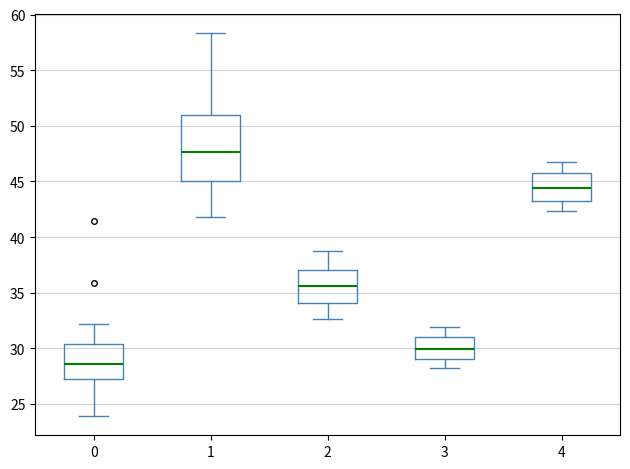

Which box is the tallest, from its lower edge to its upper edge?

1